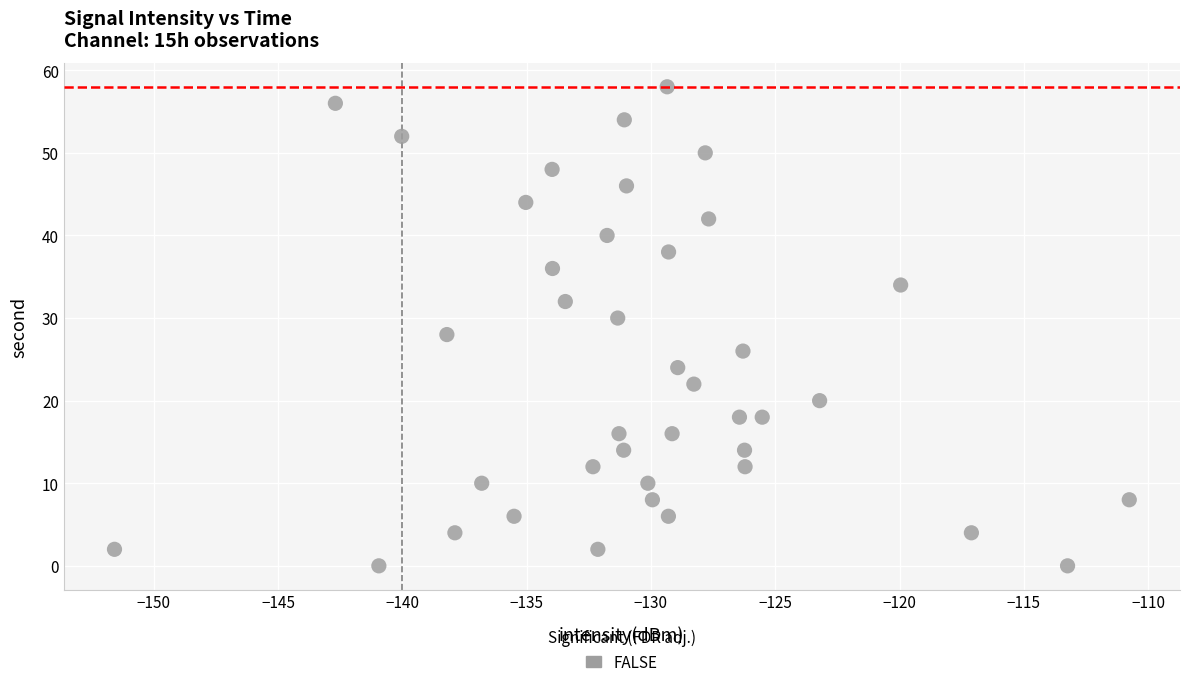

What is the range of Y values (max minus min)?

58